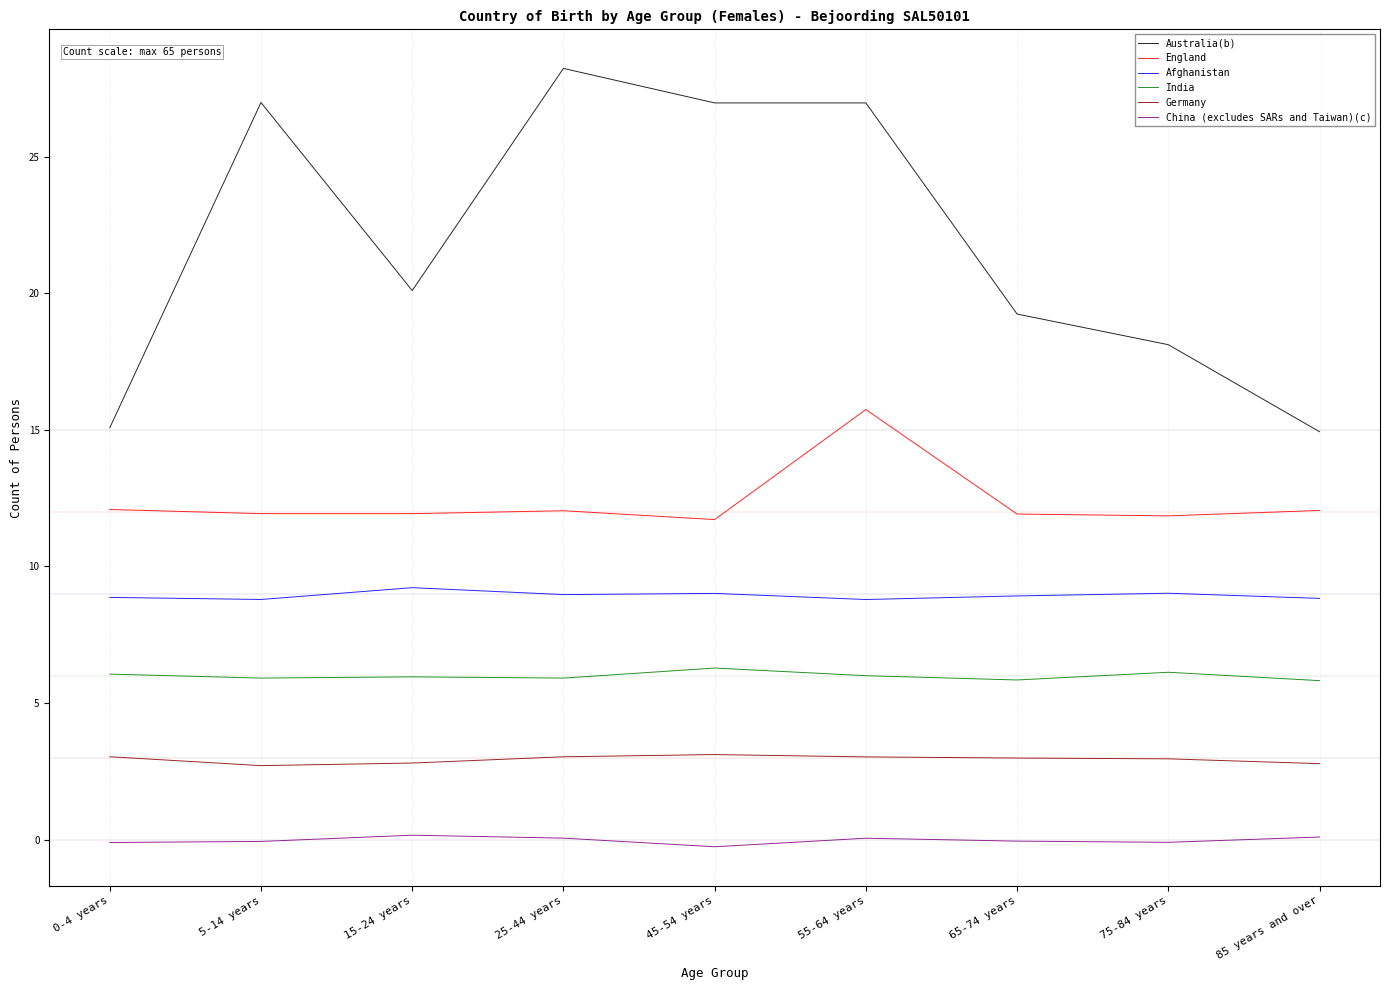

What is the total value across all series at 5-14 years?

56.2